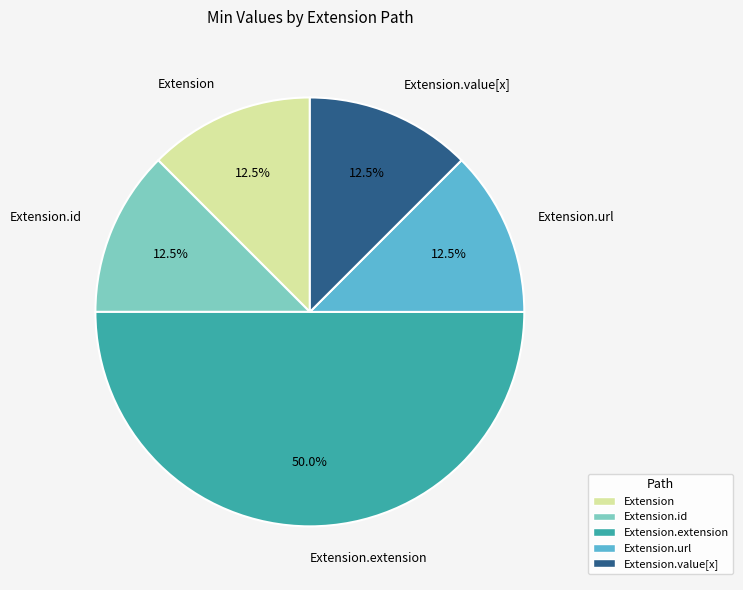

Combined, what portion of the pie is Extension.value[x] and Extension.url?

25.0%